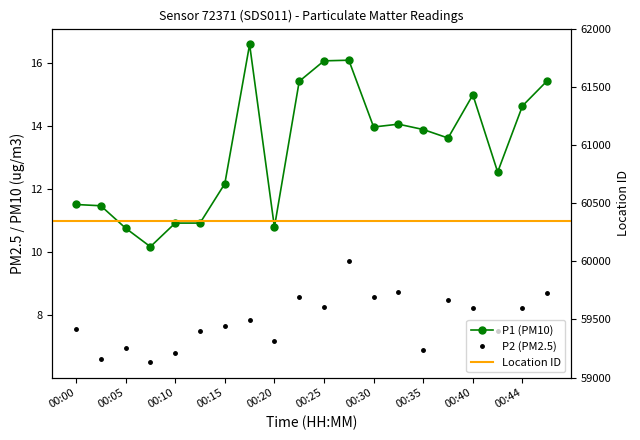

True or false: P2 has a value of 11.4 at 00:35.

False